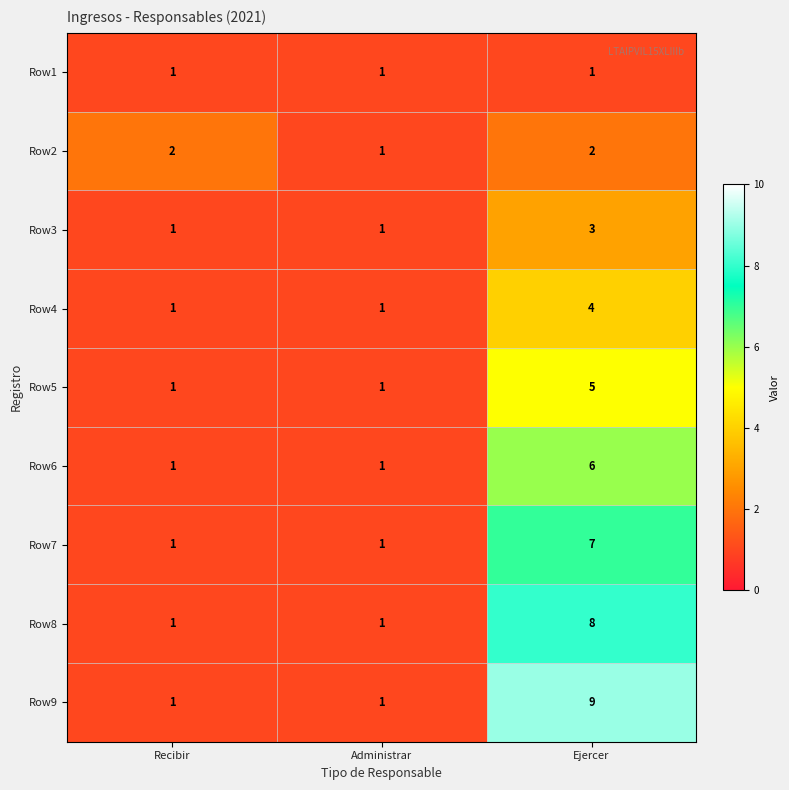

How many distinct data groups are displayed?

9